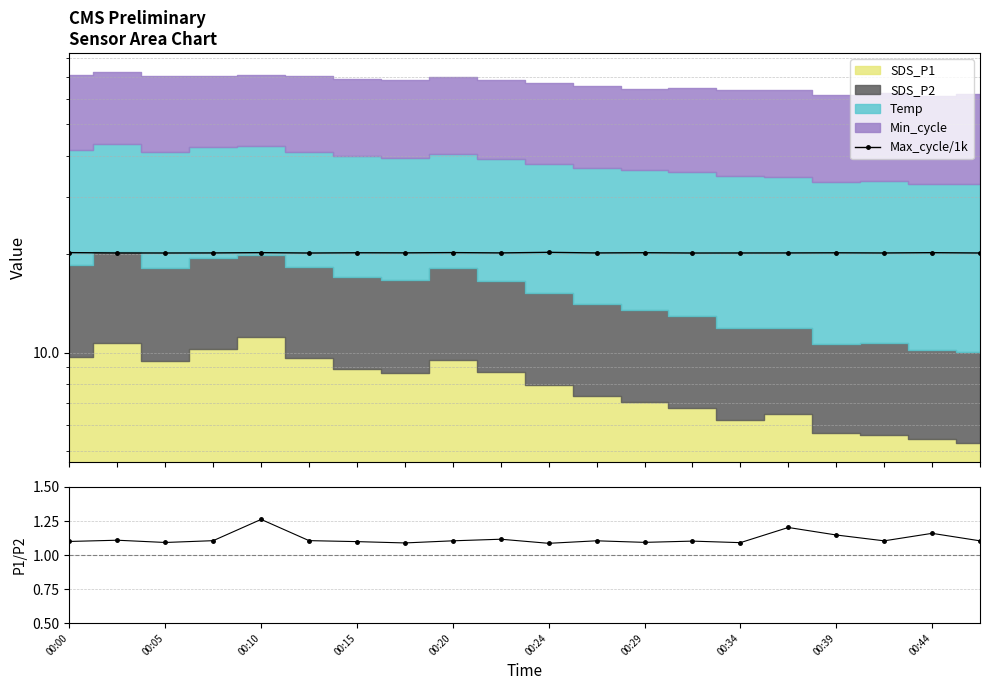

At which category does the chart reach its peak across all series?

00:24